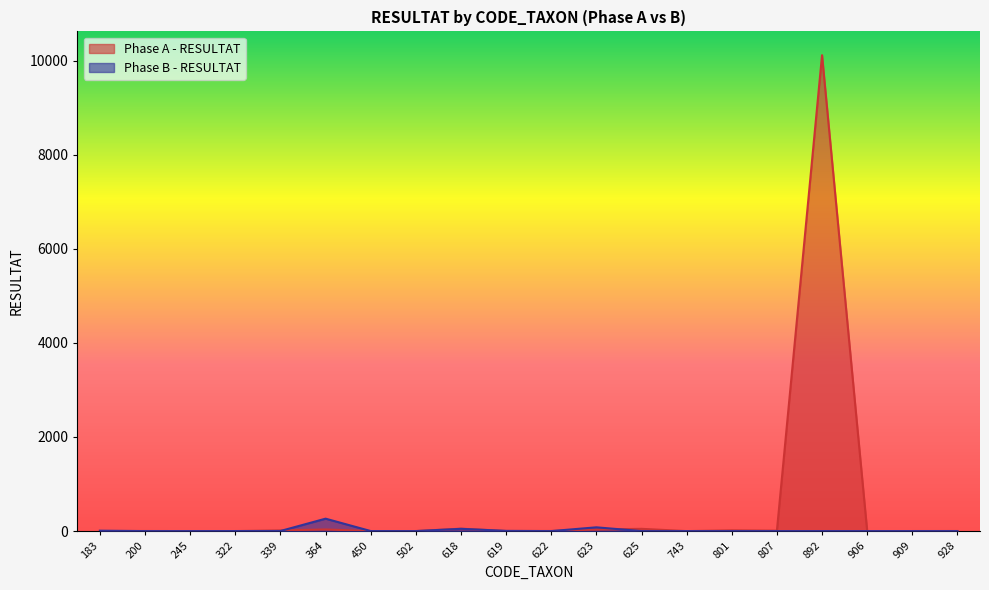

What is the maximum value shown in the chart?

10116